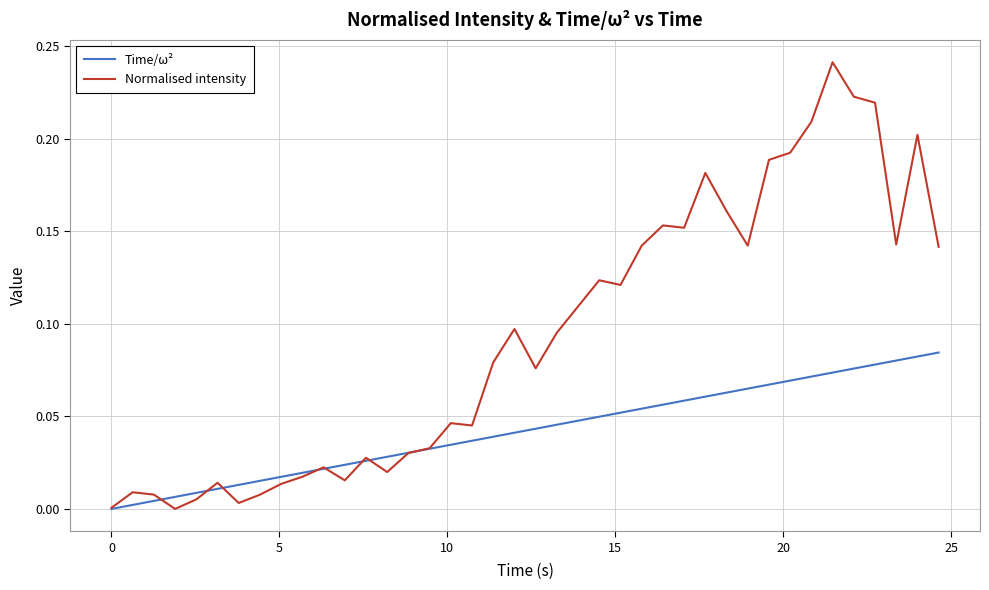

Which series has the largest range (max minus min)?

Normalised intensity